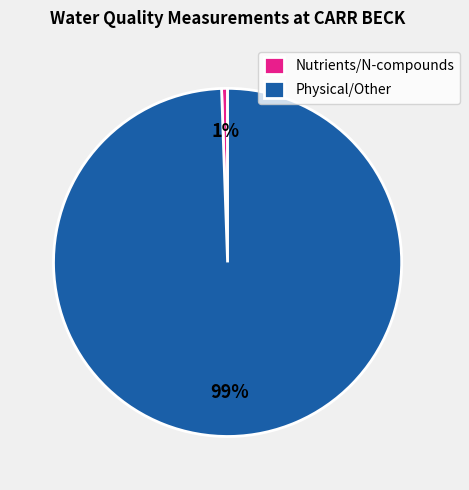

Which category has the biggest portion of the pie?

Physical/Other